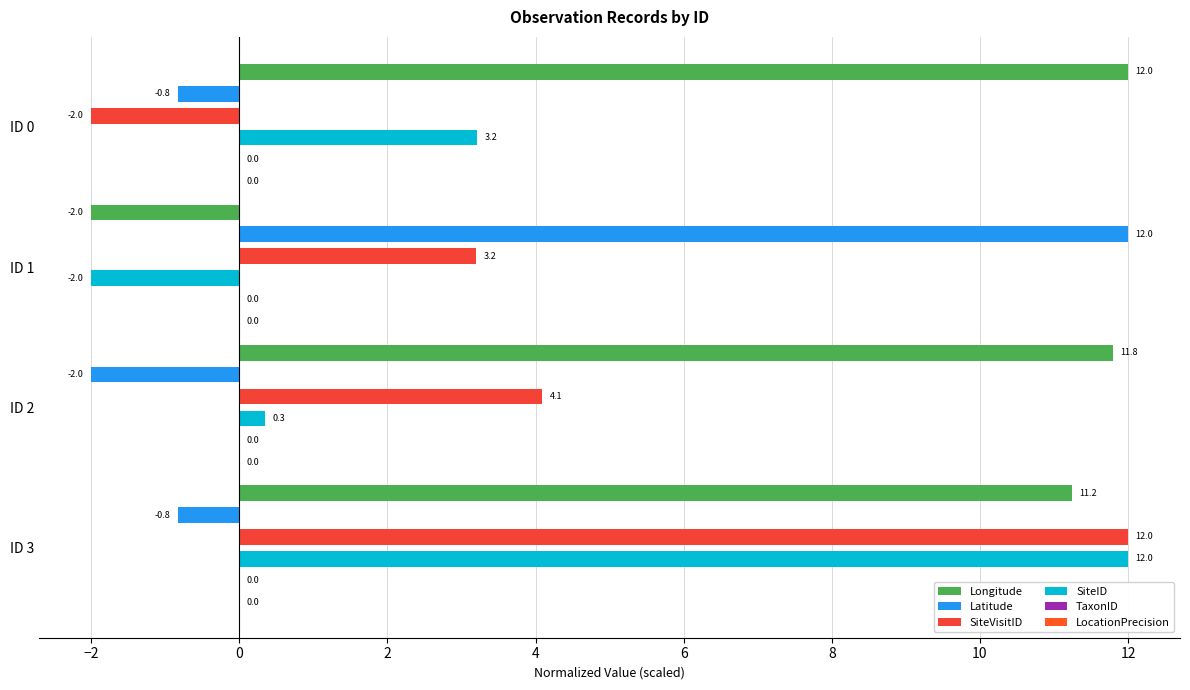

How many series are shown in this chart?

4